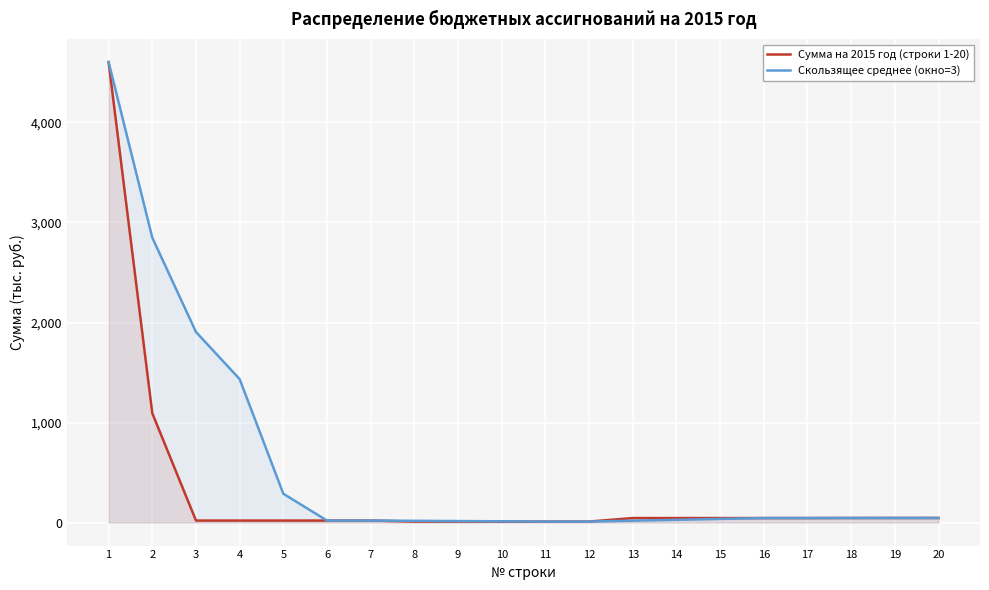

True or false: Сумма на 2015 год (строки 1-20) and Скользящее среднее (окно=3) intersect in this chart.

False